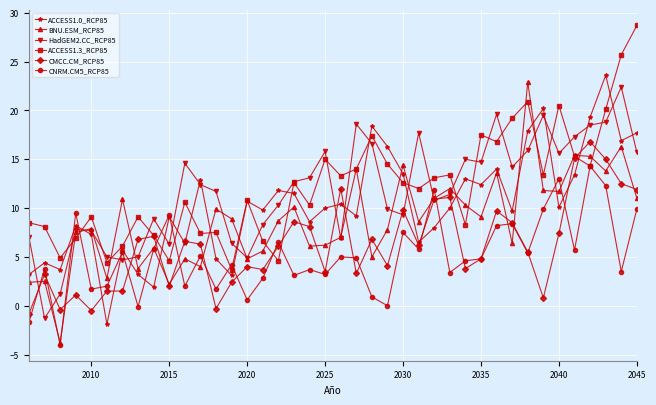

What is the value of the BNU.ESM_RCP85 point at the 33rd from the left?

22.9